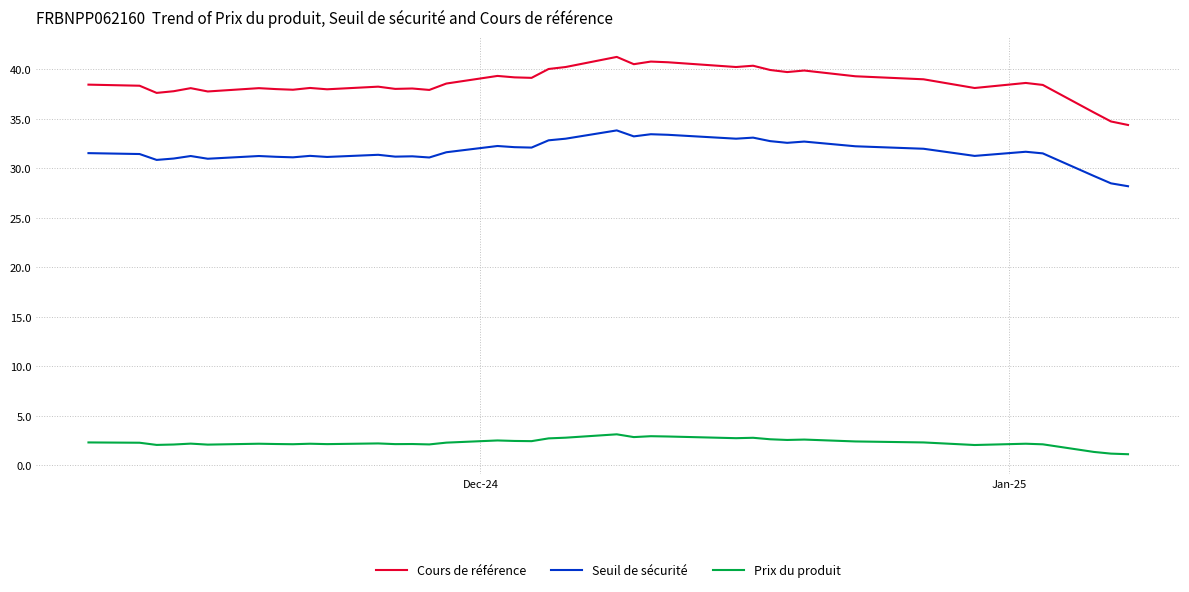

What is the minimum value shown in the chart?

1.1